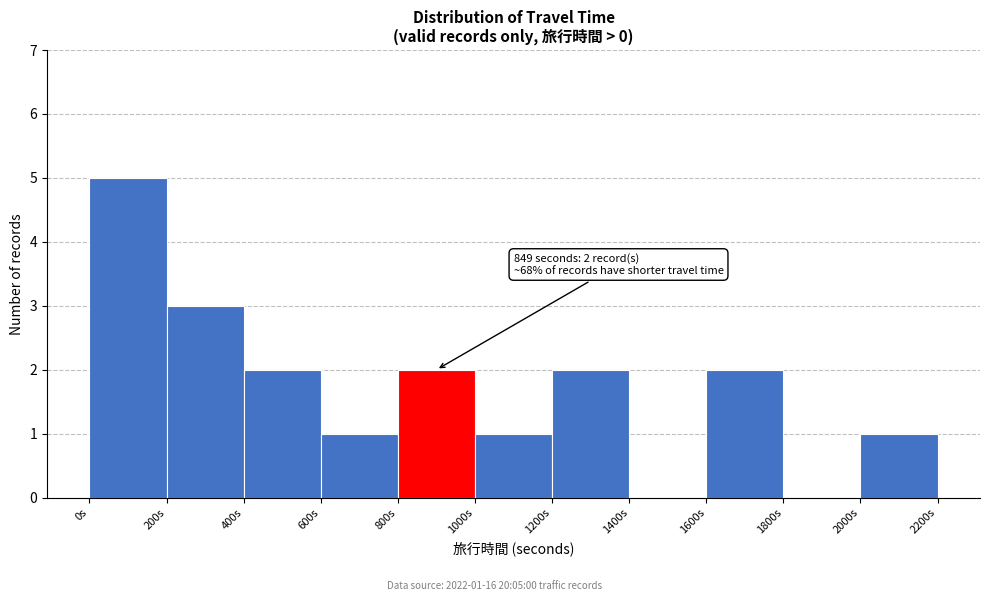

Which range on the x-axis has the tallest bar?

0 to 200